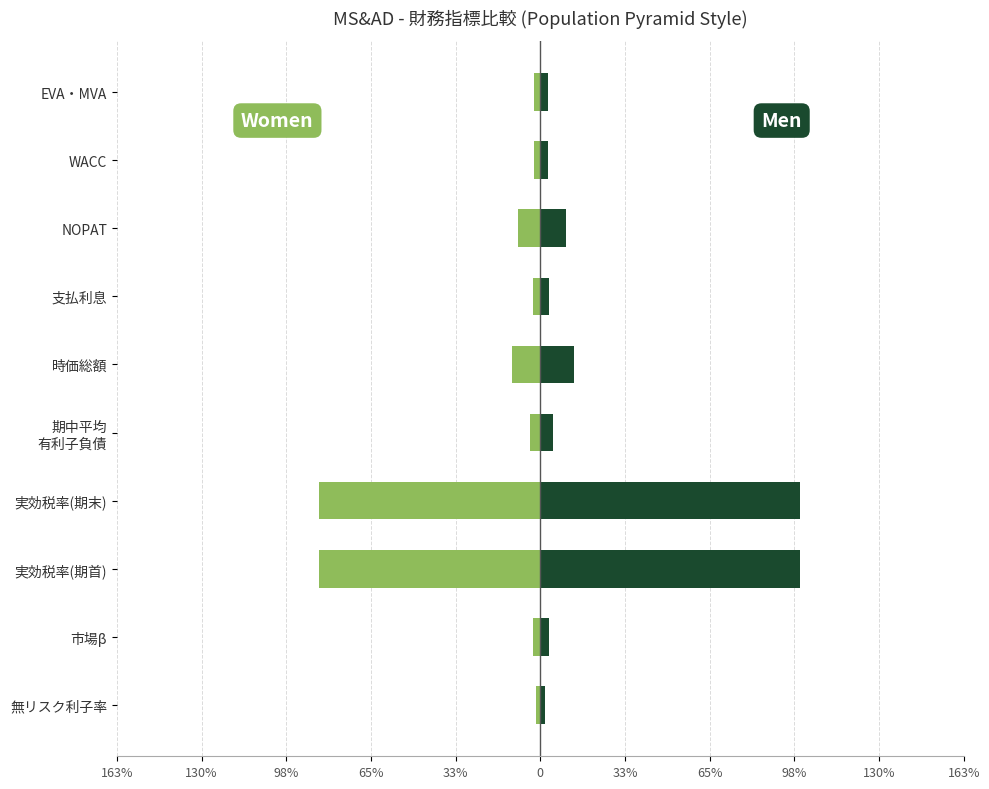

Which series has the largest total across all categories?

Men